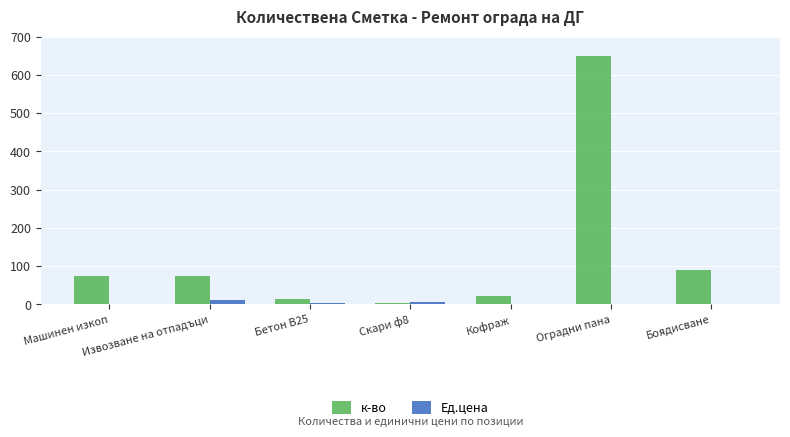

The value of к-во at Кофраж is 22.0. True or false?

True